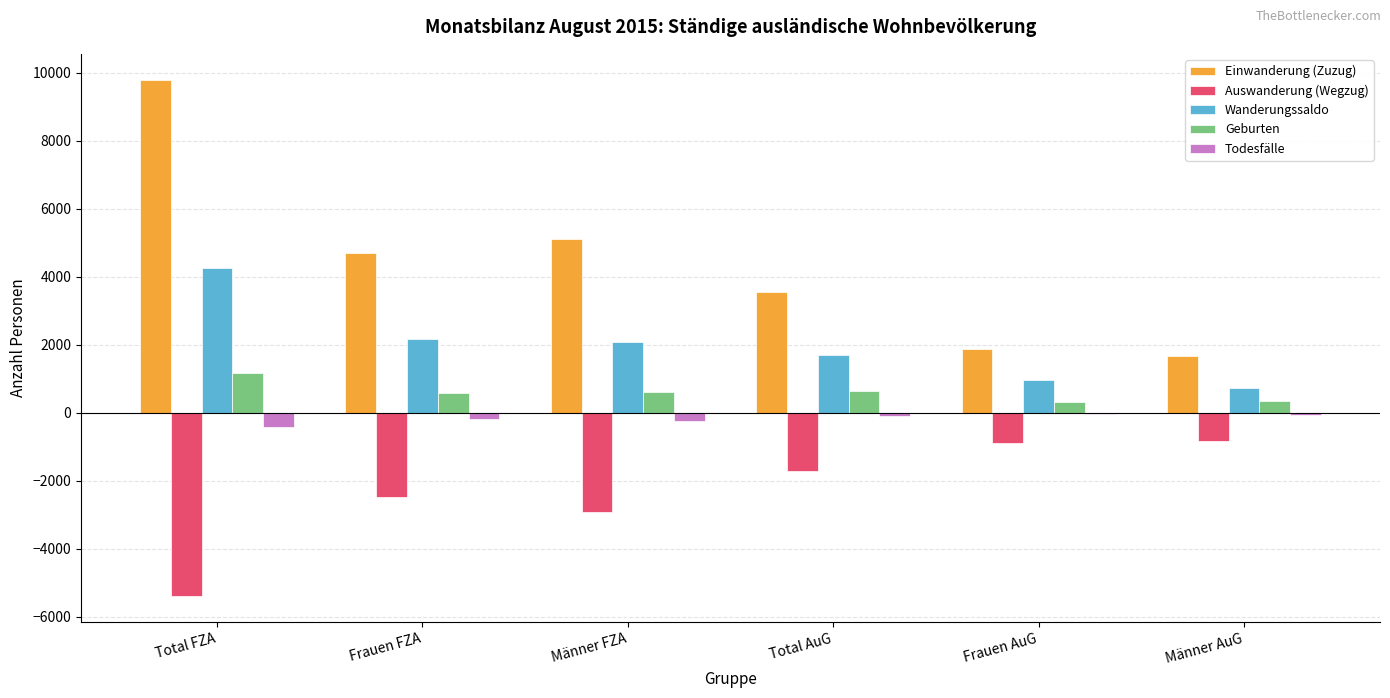

At which category is the sum across all series the highest?

Total FZA